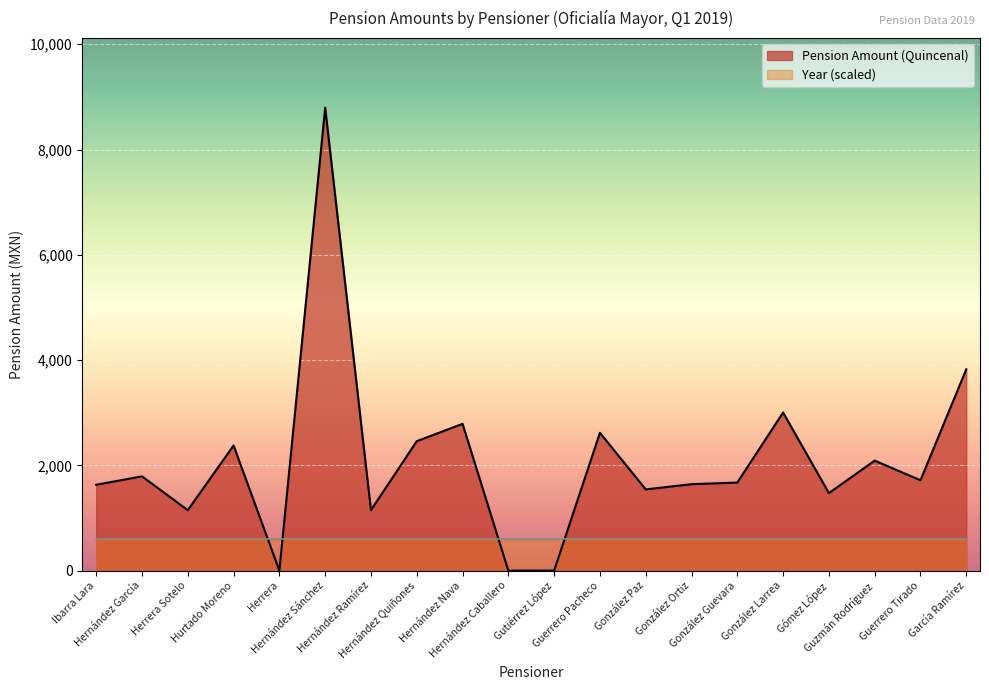

What is the approximate value at Gómez López?

1472.5